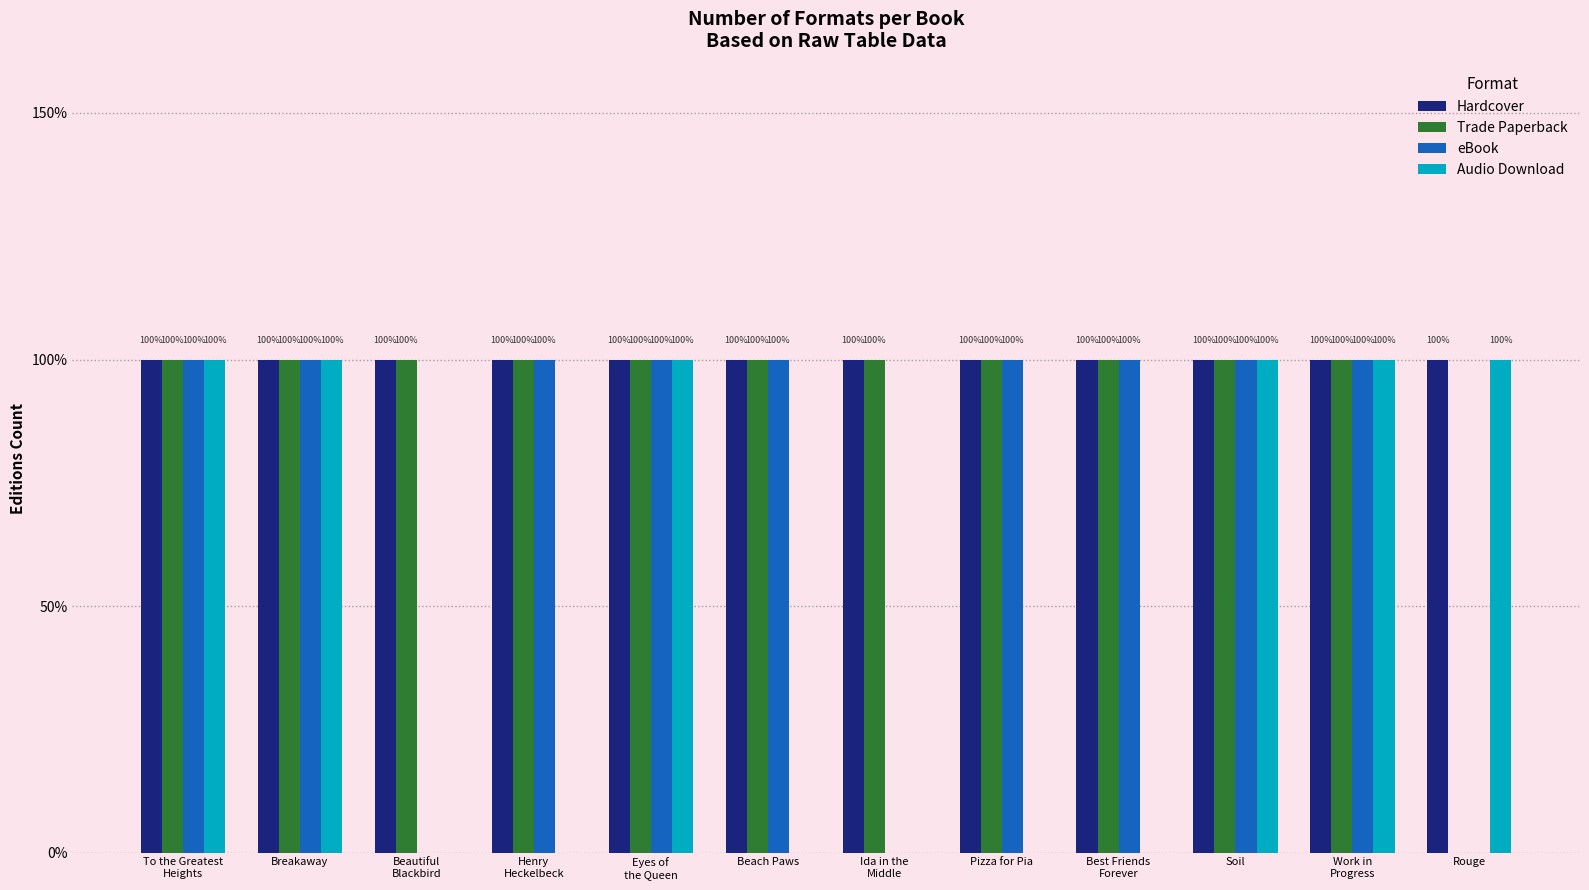

Are the bars grouped side by side (vs. stacked)?

Yes